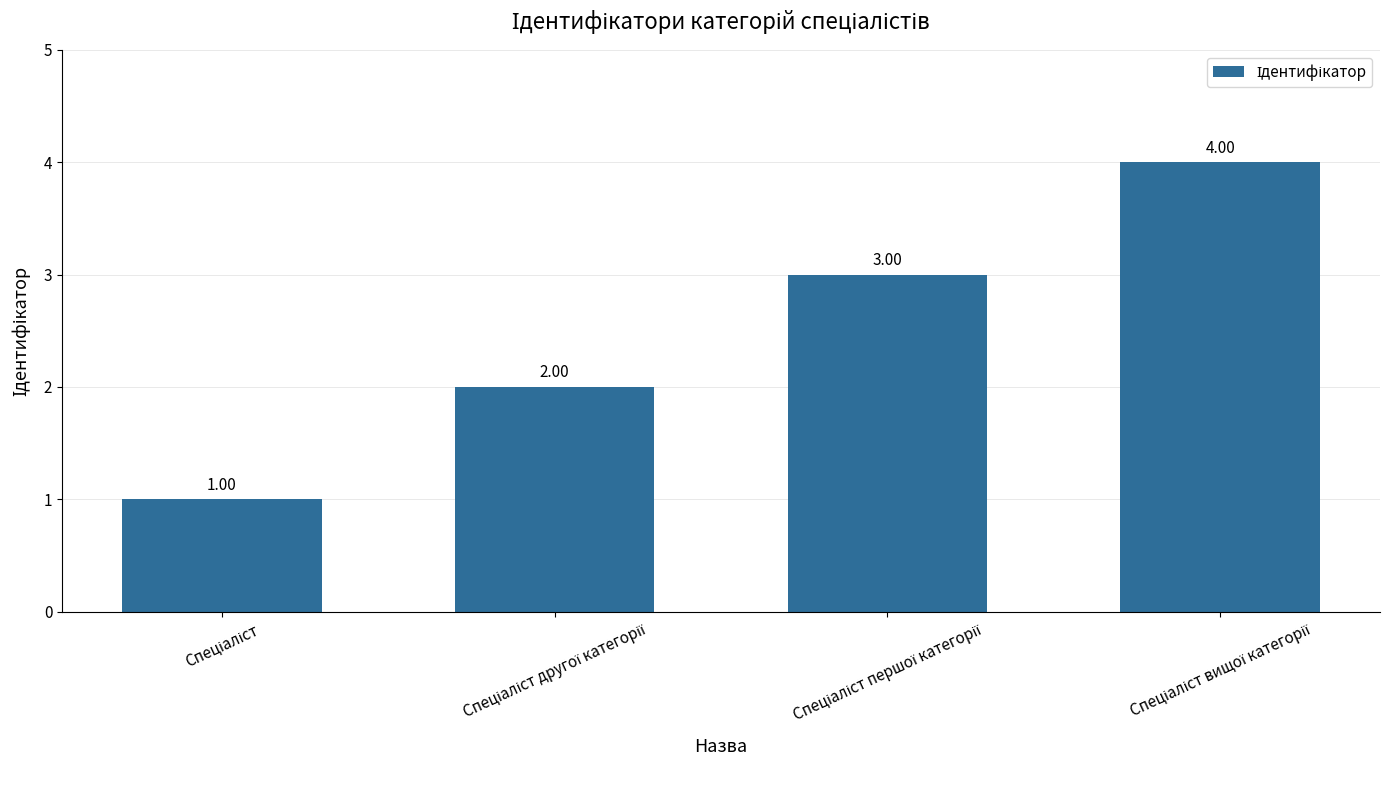

What is the difference between the maximum and minimum values?

3